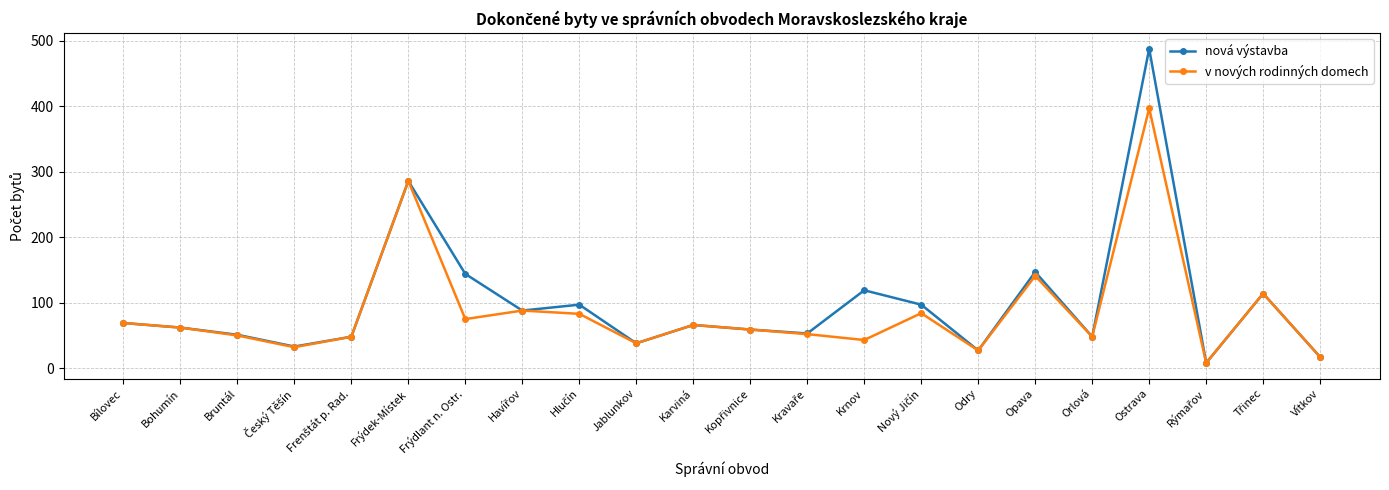

The v nových rodinných domech series shows 102 at Frýdlant n. Ostr.. True or false?

False